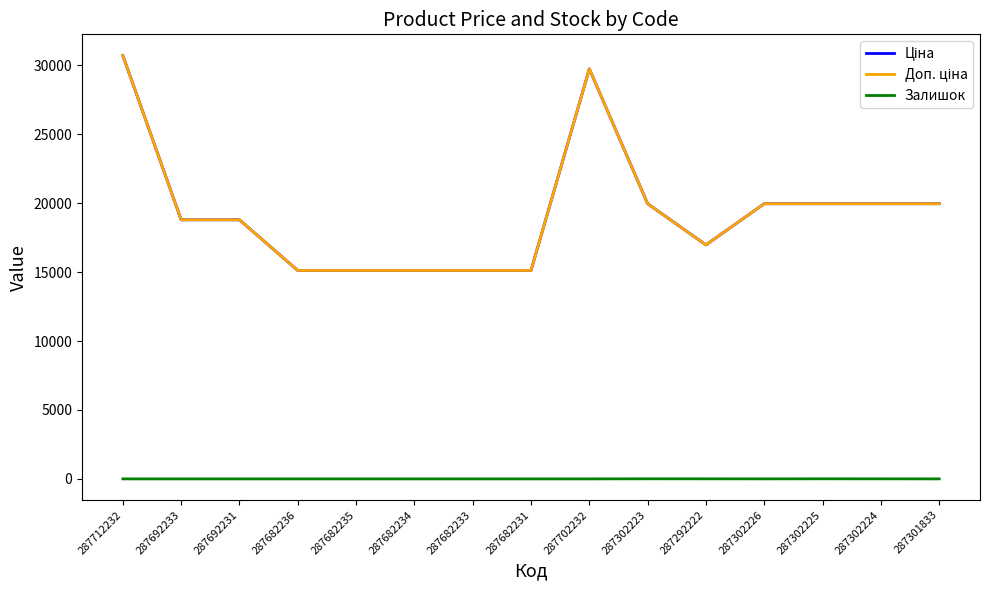

How many lines are shown in the chart?

3